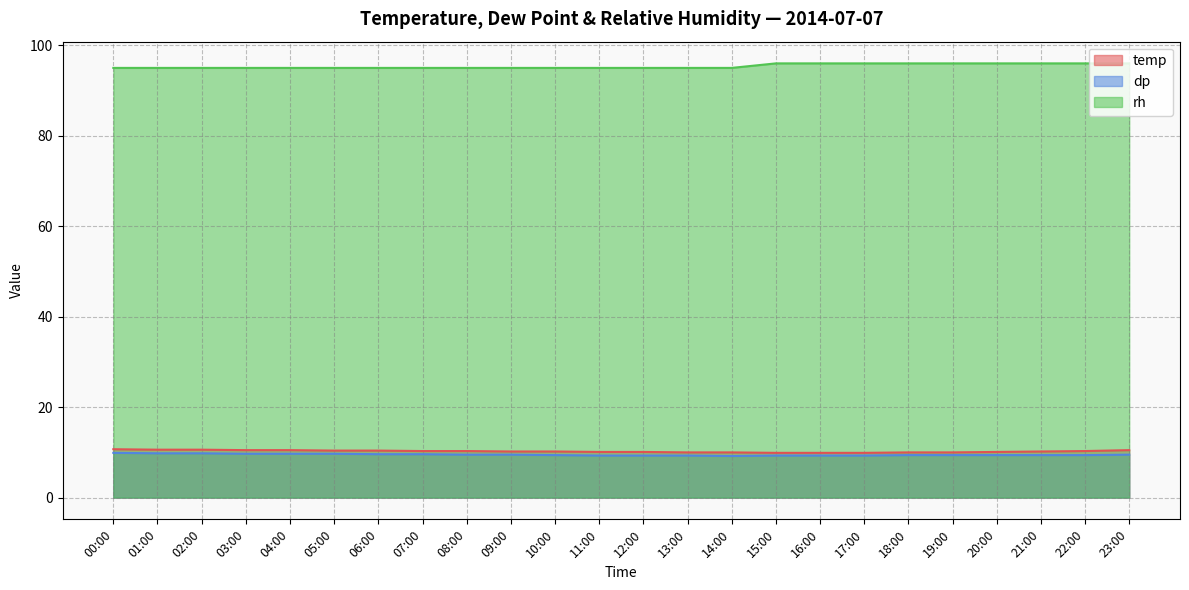

What is the value of the rh point at the 6th from the left?

95.0